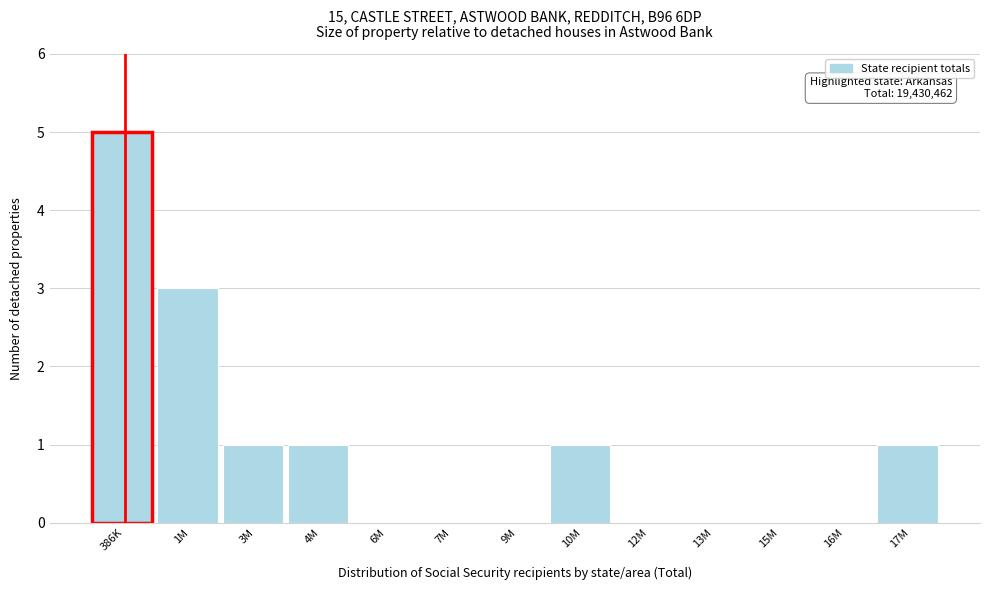

Reading left to right, transcribe all the data shown in this chart.

386K=5	1M=3	3M=1	4M=1	6M=0	7M=0	9M=0	10M=1	12M=0	13M=0	15M=0	16M=0	17M=1